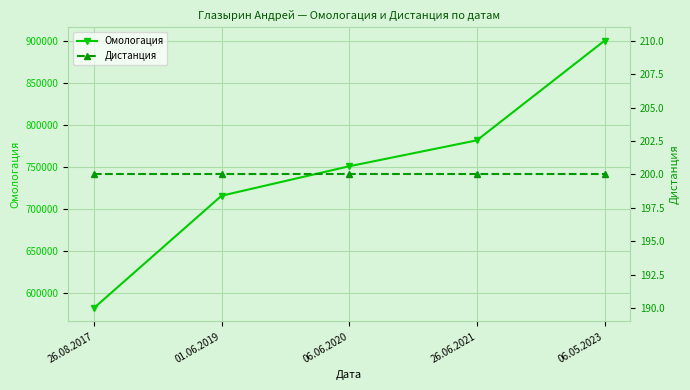

How many data points does each series have?

5